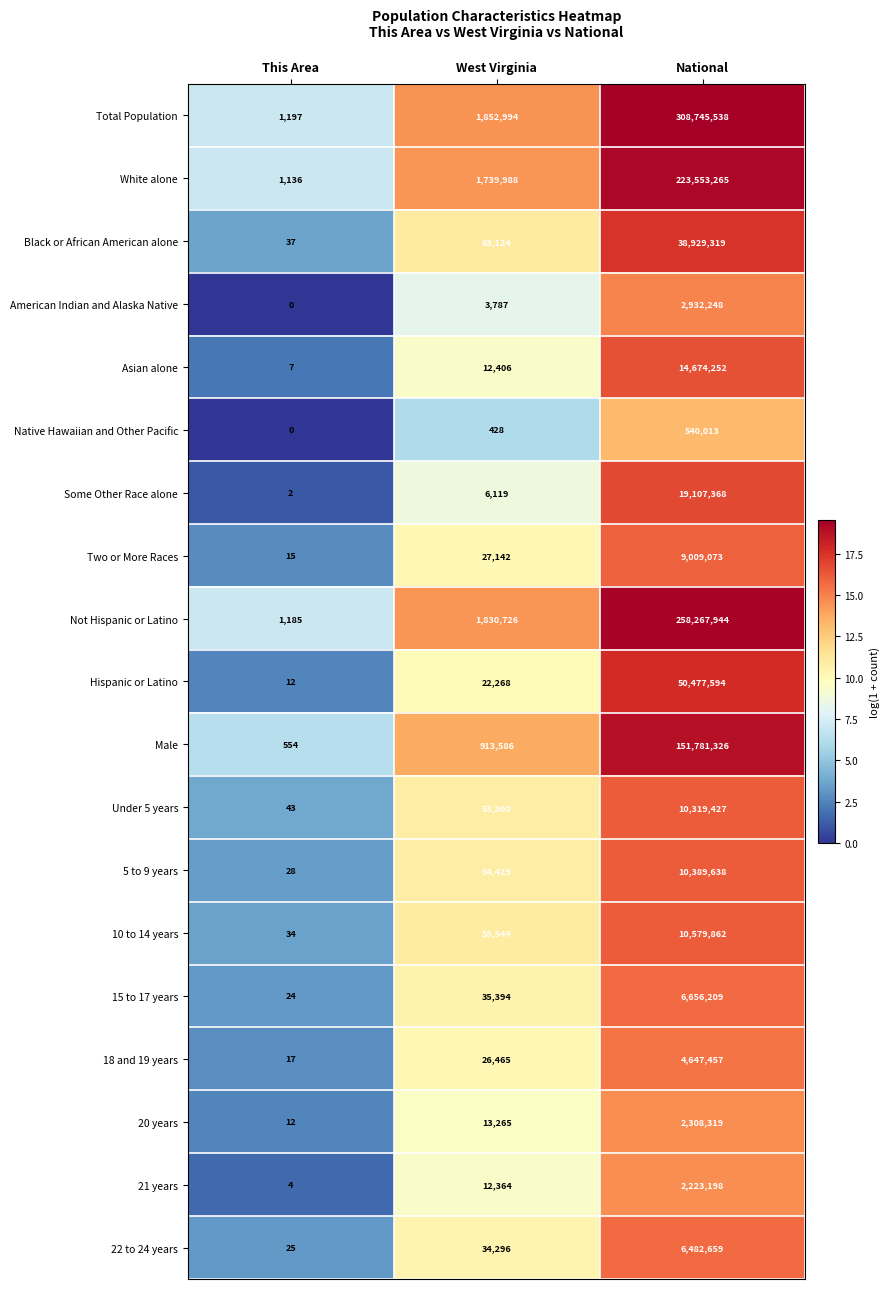

What is the approximate value of 10 to 14 years at West Virginia, to the nearest 10?

55540